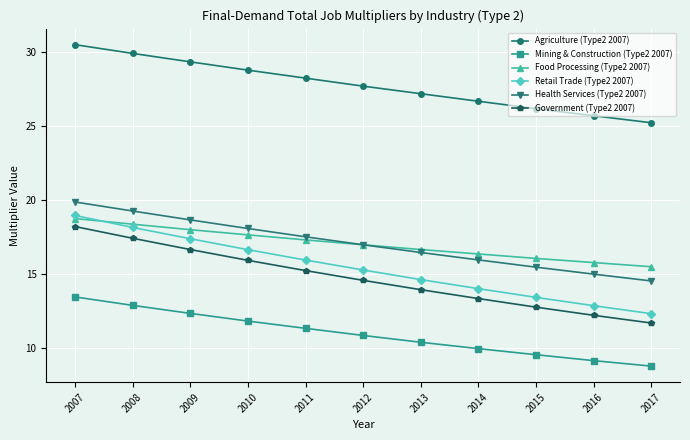

At which category is the sum across all series the highest?

2007